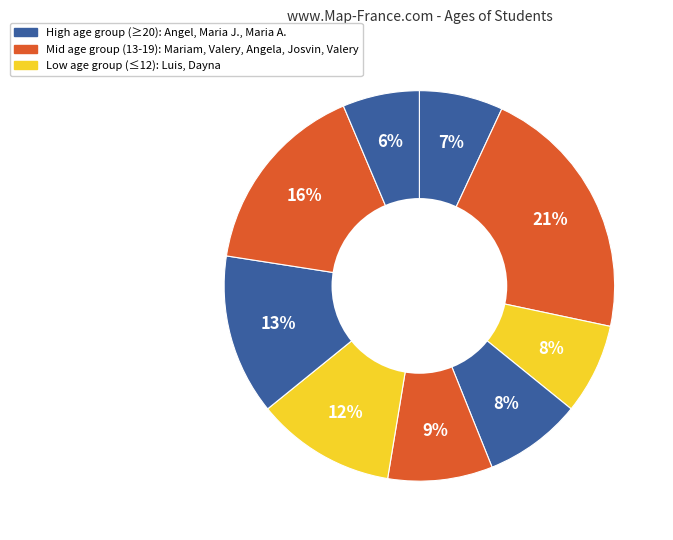

To the nearest percent, what is the average slice percentage?

11%